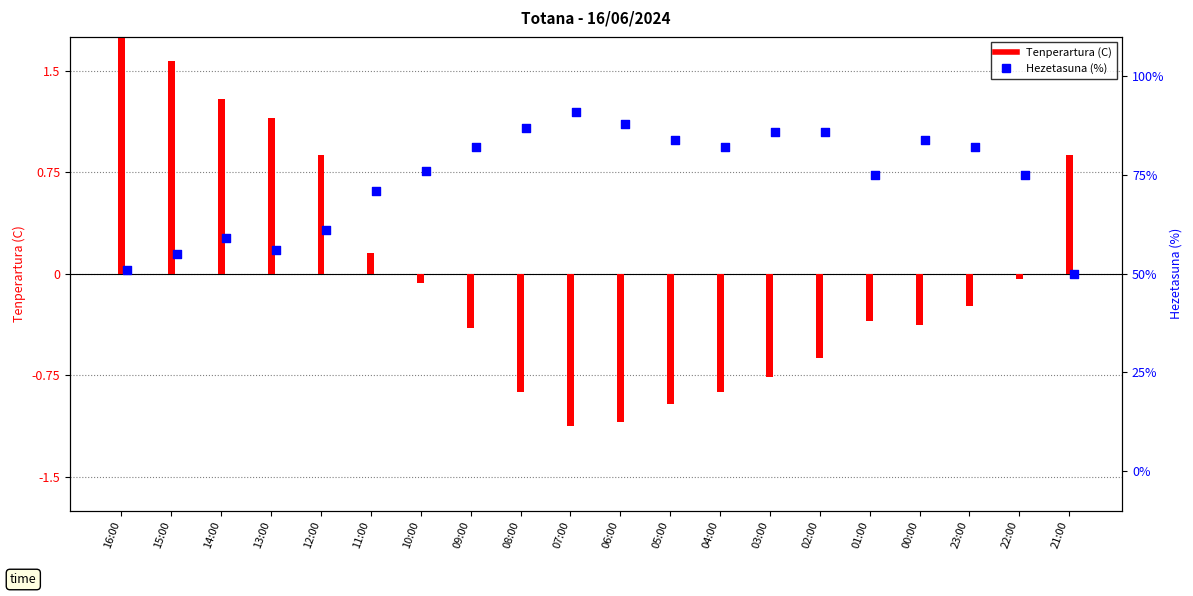

Which series has the largest total across all categories?

Hezetasuna (%)